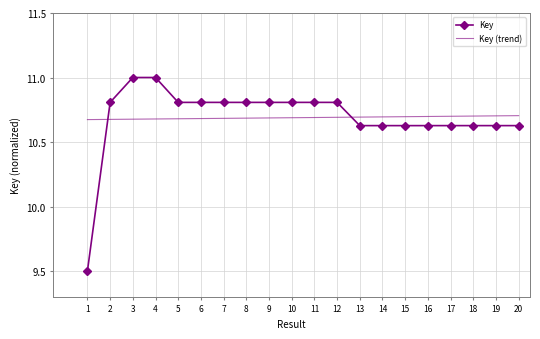

What is the difference between the maximum and minimum values in the Key series?

1.5